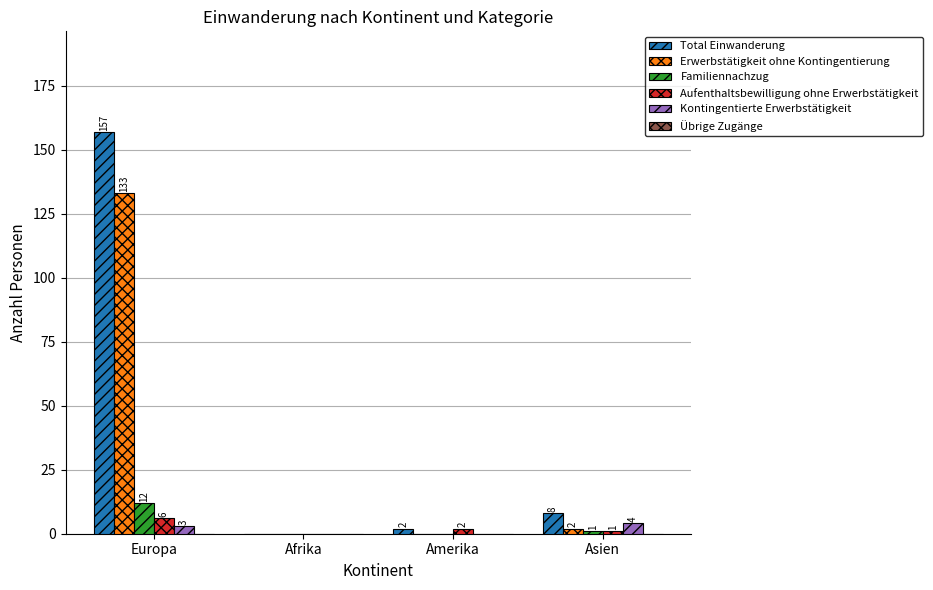

At which category is the sum across all series the highest?

Europa